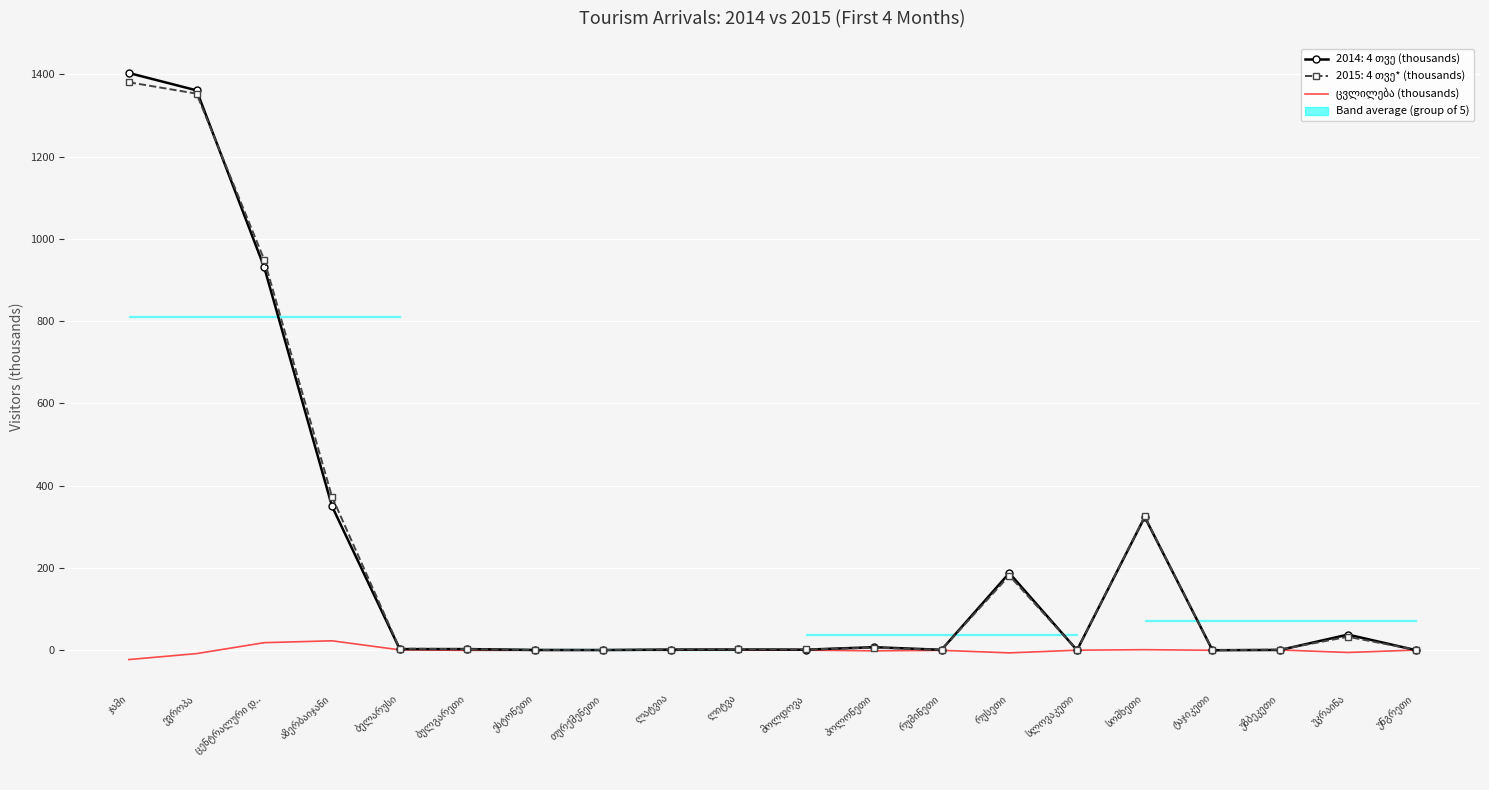

What is the label of the 17th point from the right?

აზერბაიჯანი